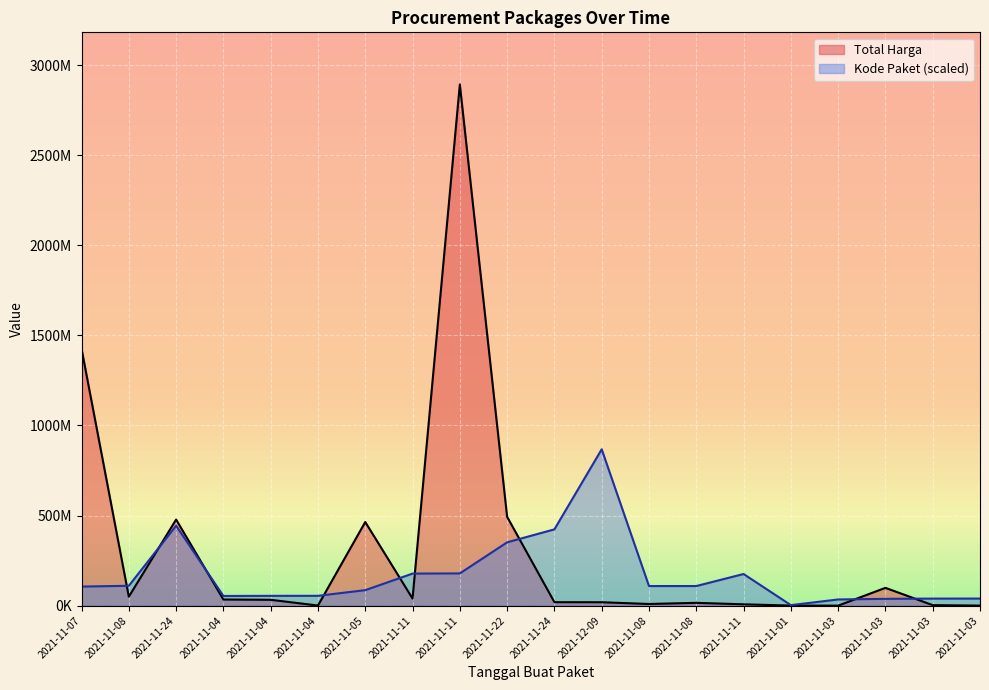

What are all the series names shown in the legend?

Total Harga, Kode Paket (scaled)